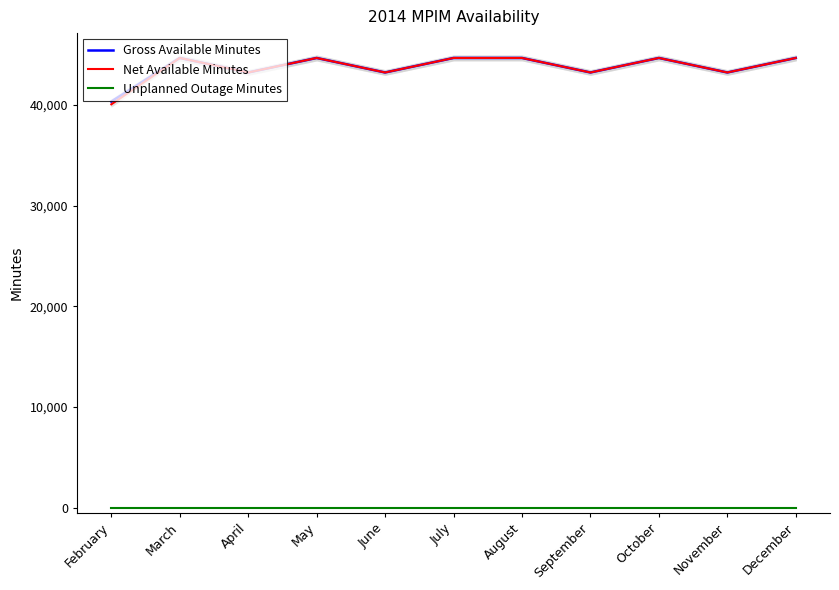

Which category has the highest value in the Unplanned Outage Minutes series?

February